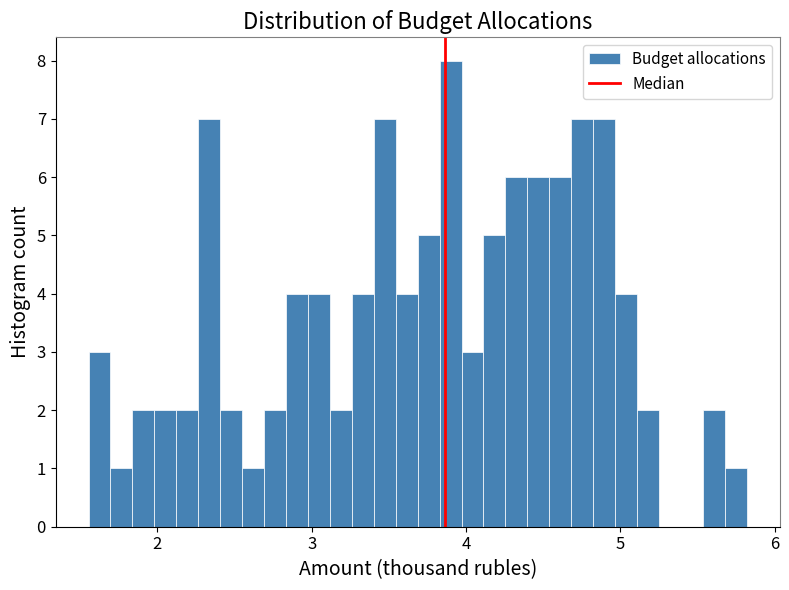

Read against the x-axis, roughly where is the centre of the tallest bar?

3.9